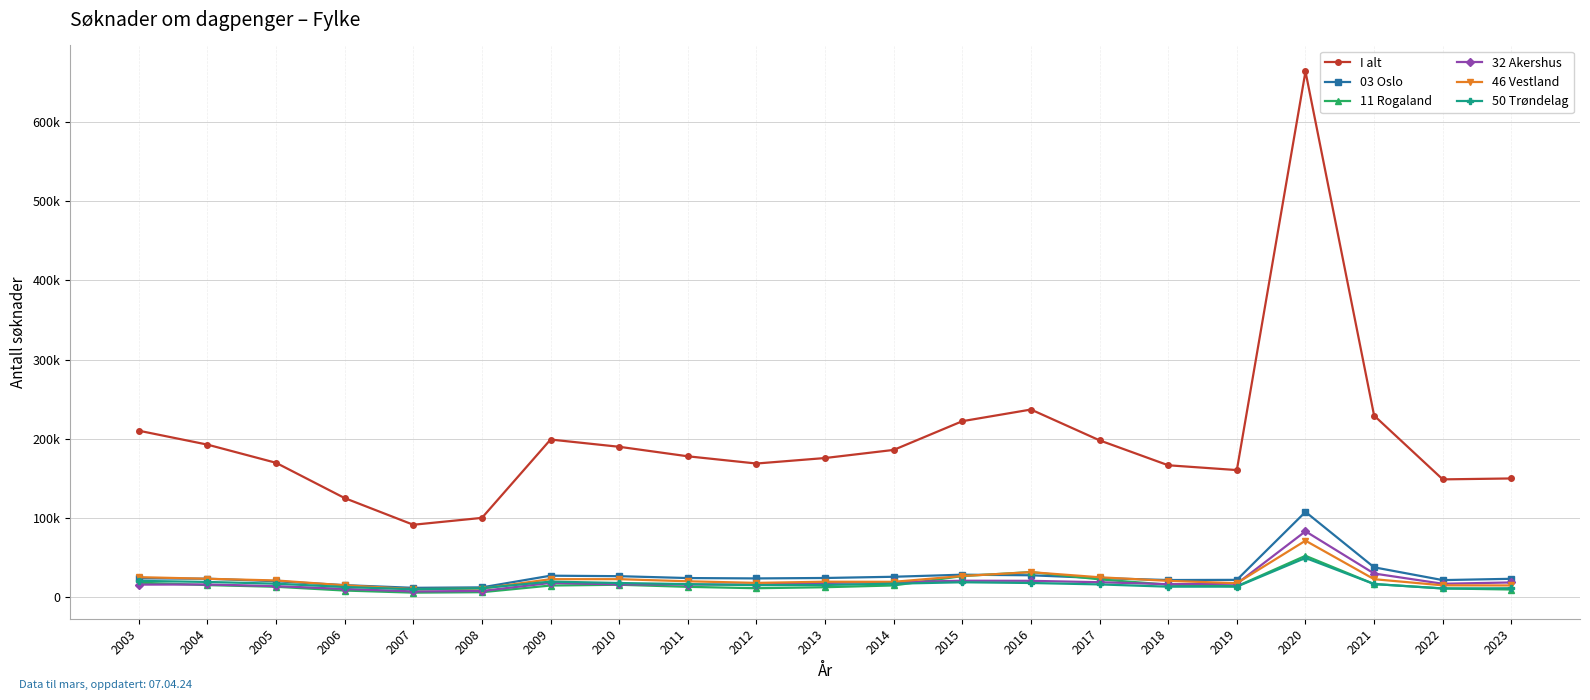

Does the chart have visible grid lines?

Yes